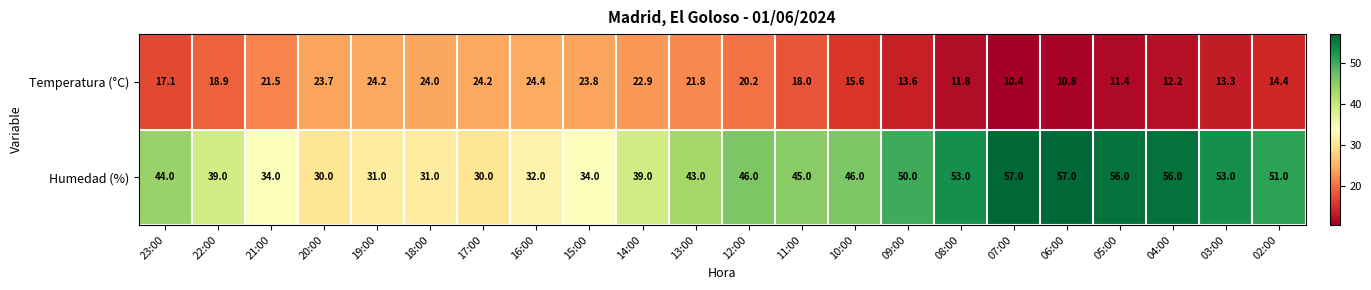

What is the greatest value displayed?

57.0